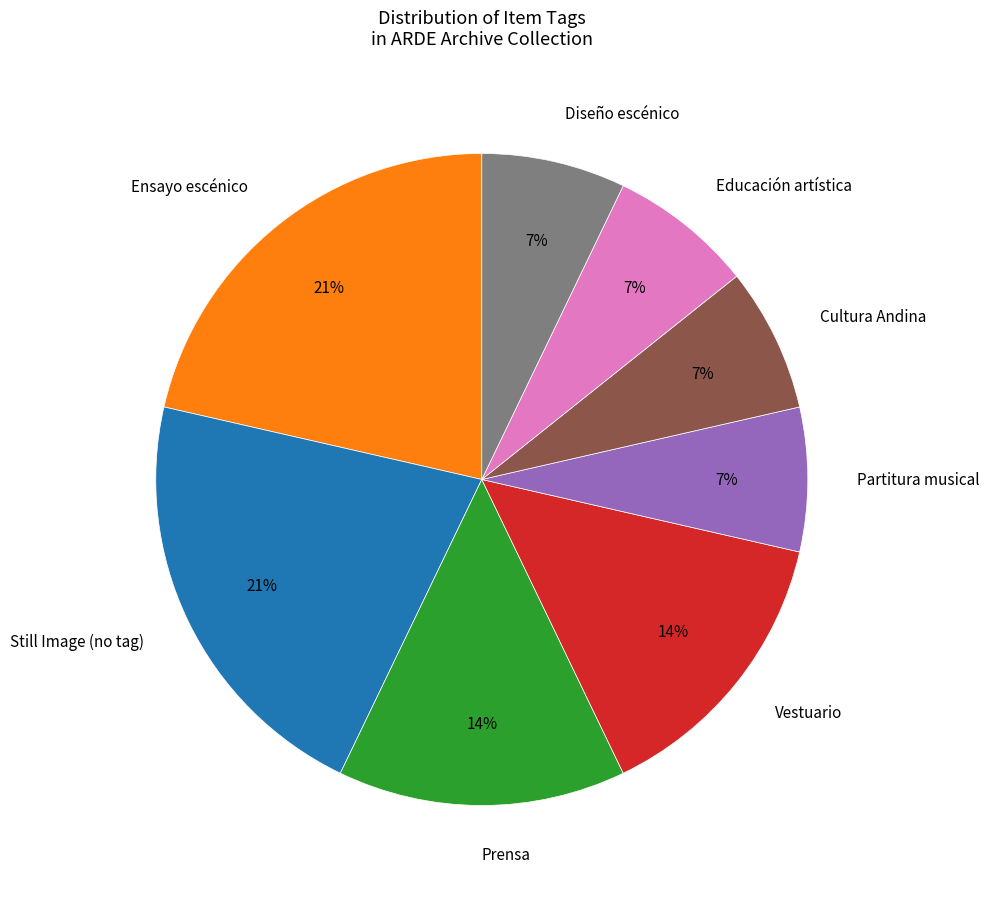

To the nearest percent, what is the difference between the largest and smallest slice percentages?

14%